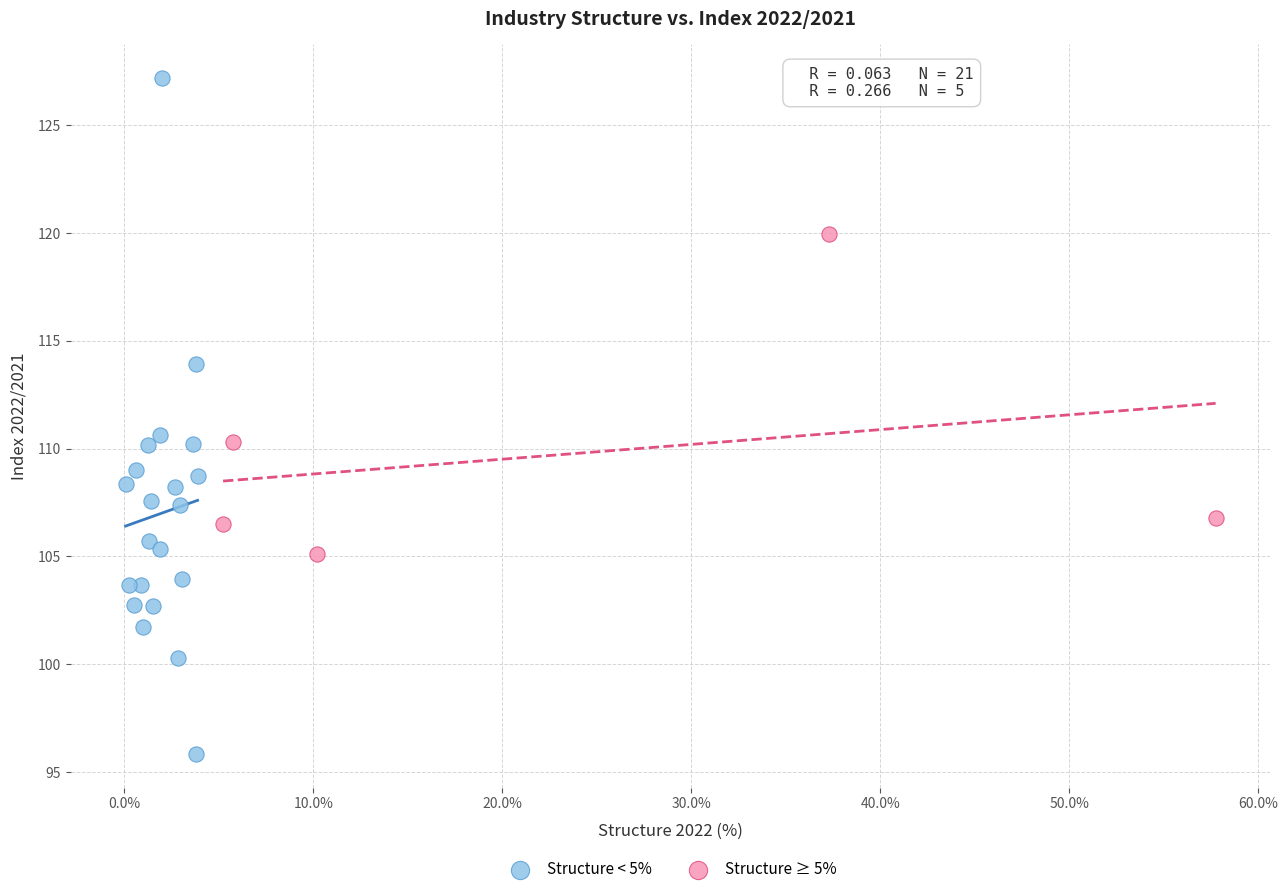

Which series reaches the maximum Y coordinate?

Structure < 5%